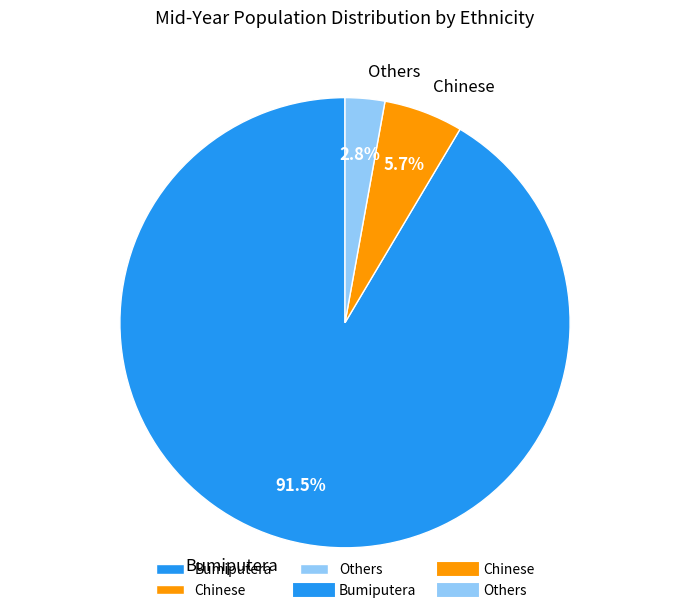

What portion of the pie excludes Bumiputera?

8.5%